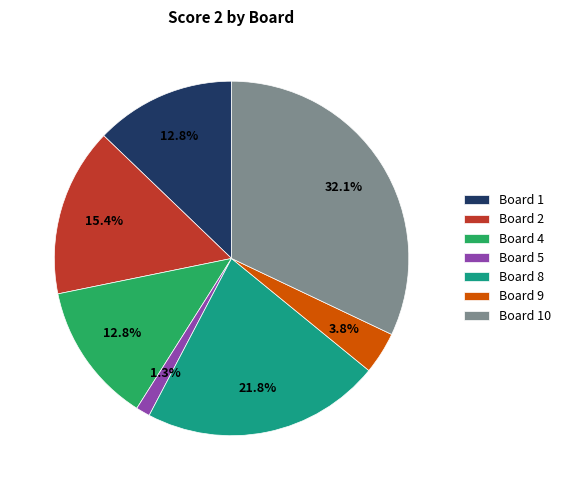

How many slices are in this pie chart?

7